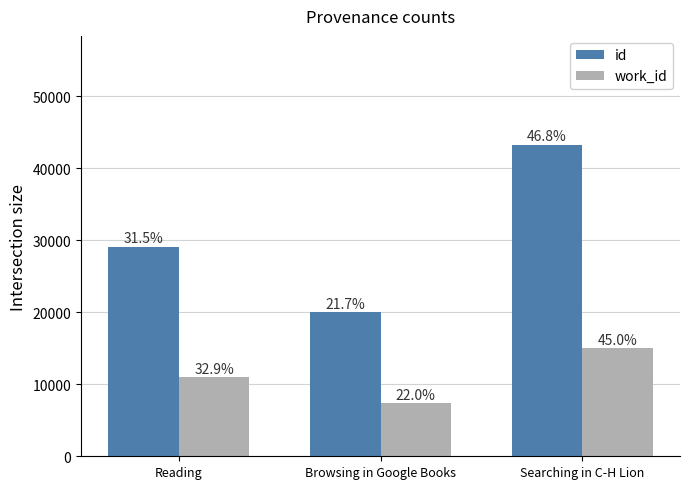

Does the chart contain any negative values?

No